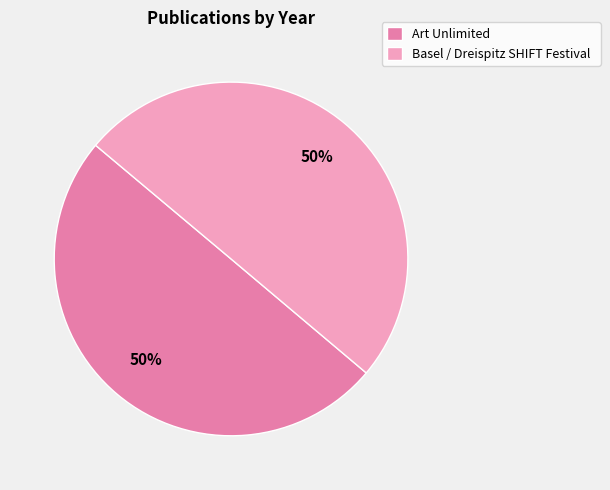

Approximately how many times larger is the value at Basel / Dreispitz SHIFT Festival compared to Art Unlimited?

1.0